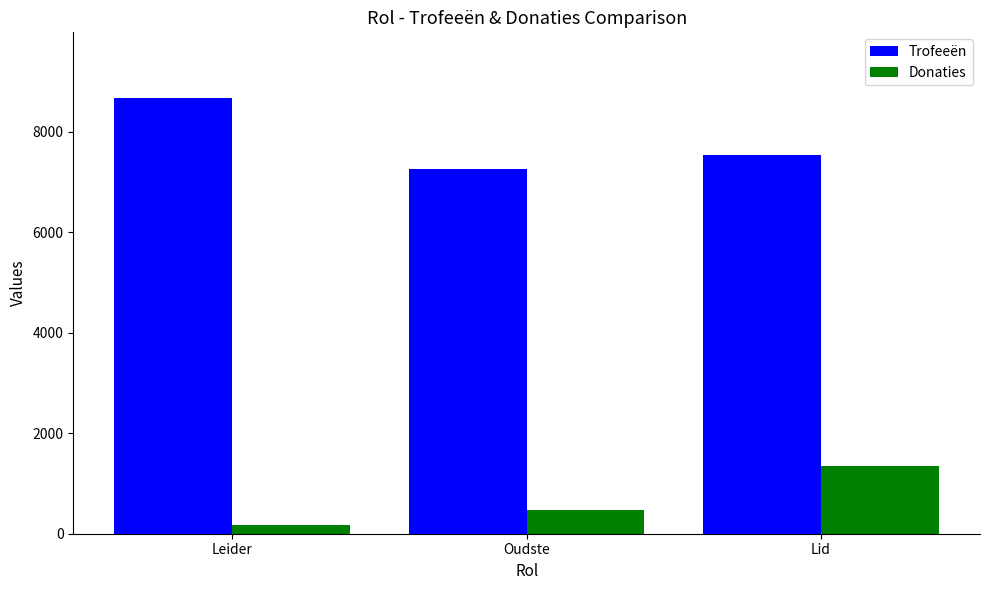

What is the total value across all series at Leider?

8855